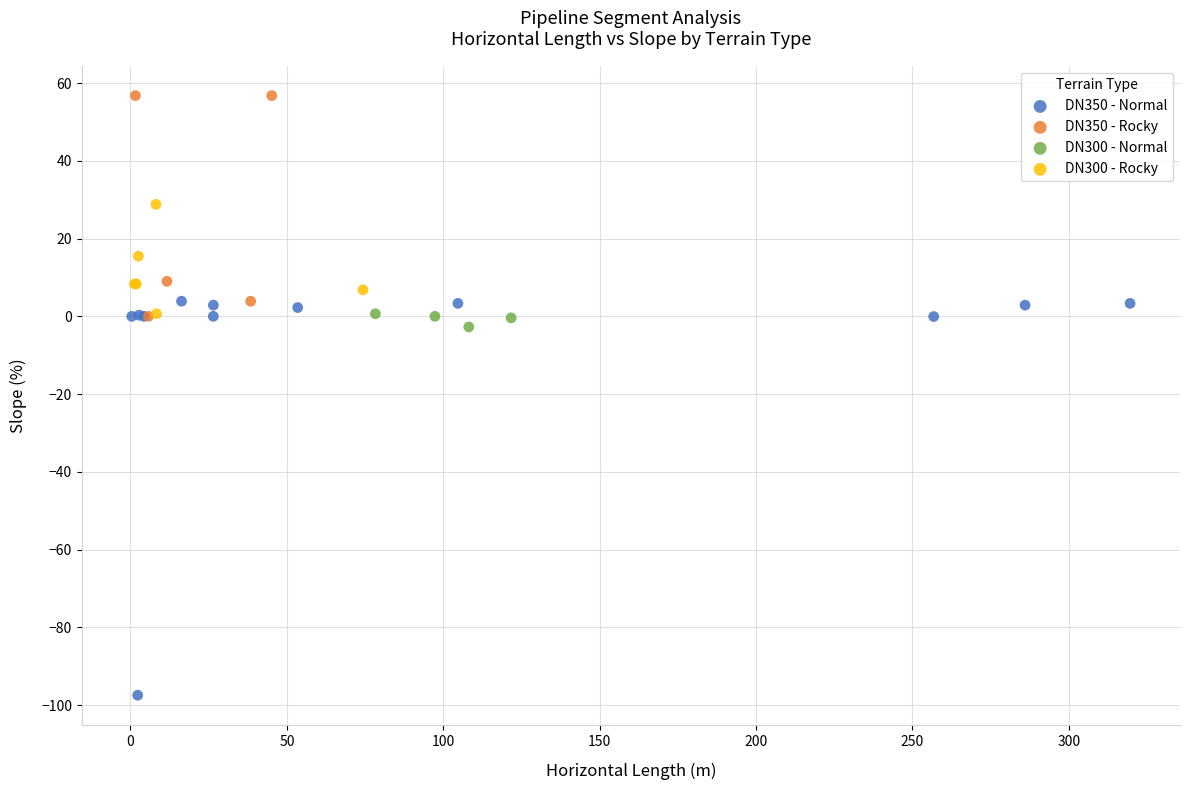

Which series contains the lowest Y value?

DN350 - Normal